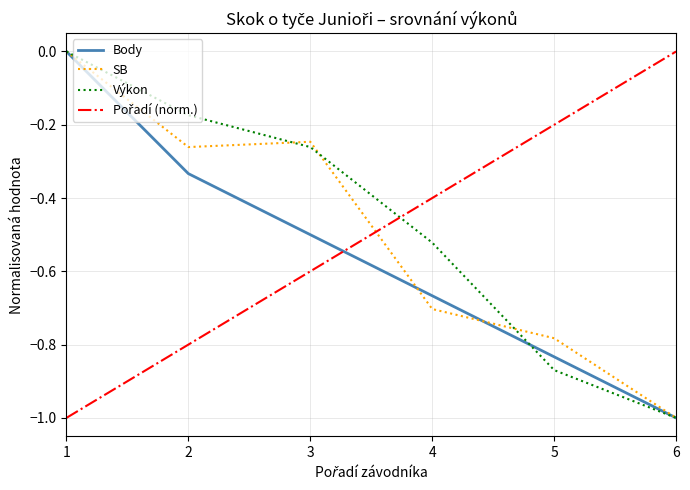

The value of Výkon at 5 is -1.4. True or false?

False